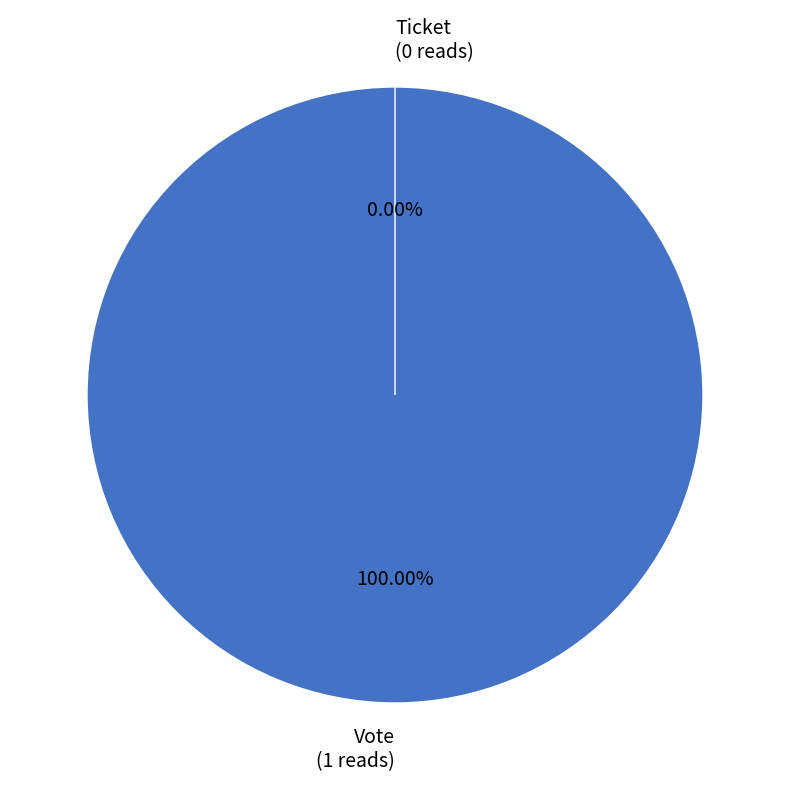

What percentage do Ticket and Vote together represent?

100.0%